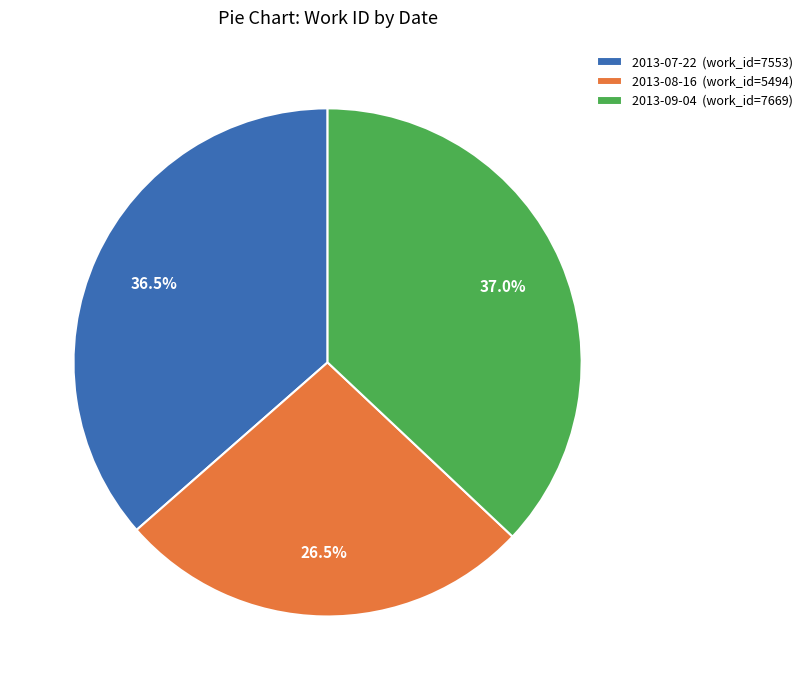

What percentage do 2013-07-22 (work_id=7553) and 2013-08-16 (work_id=5494) together represent?

63.0%